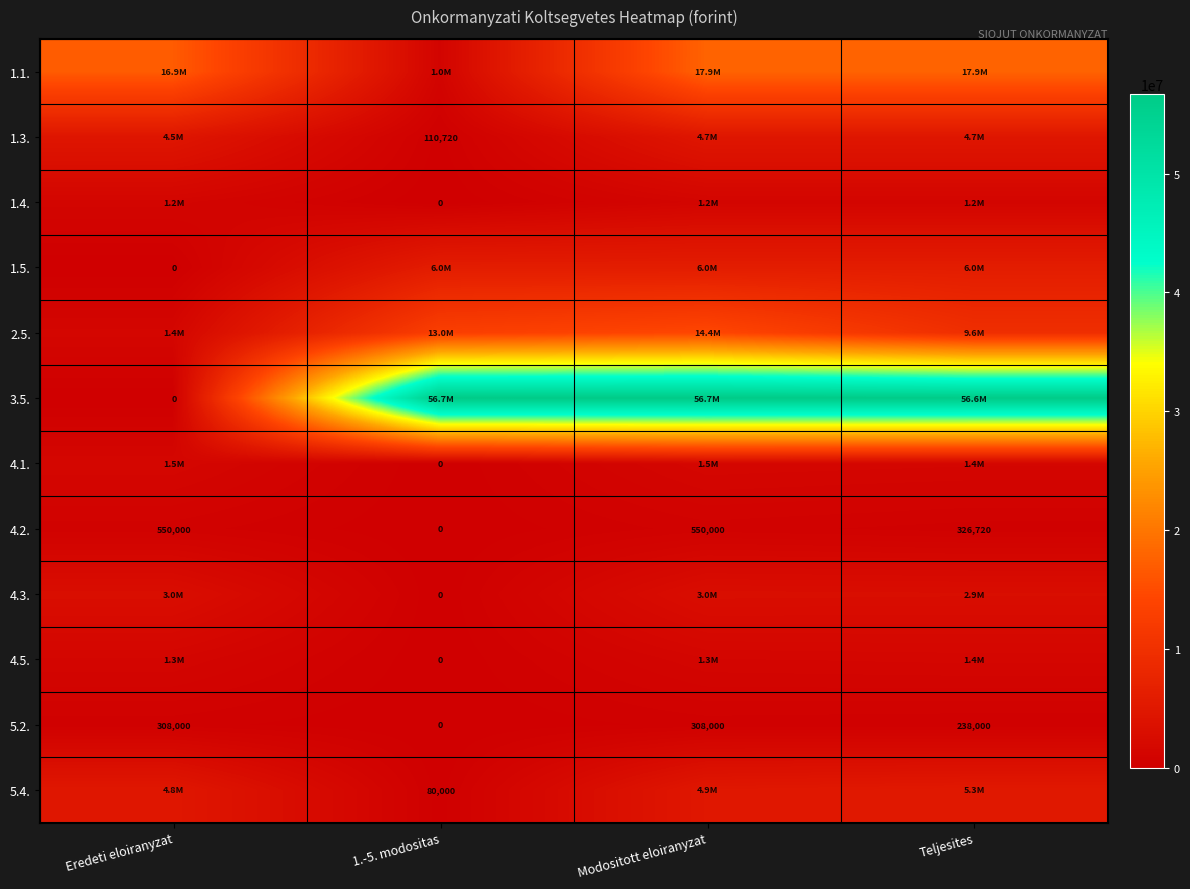

How many categories are shown in the chart?

4